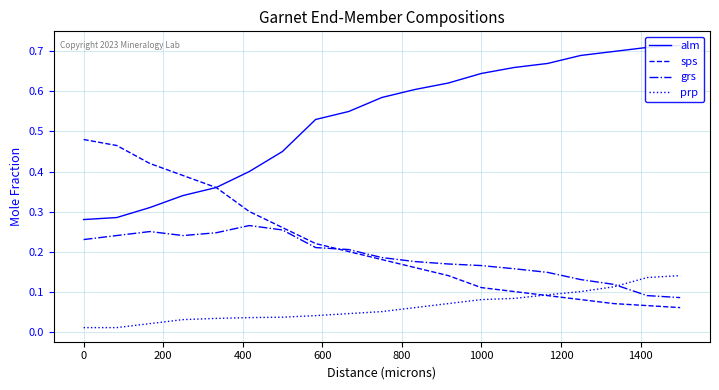

True or false: alm has more than 2 interior local peaks.

False